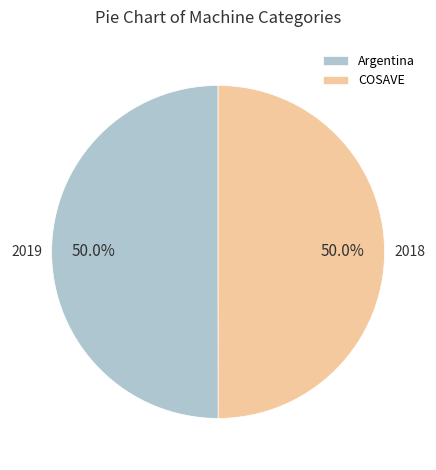

Is it true that COSAVE is 38% of the pie?

False